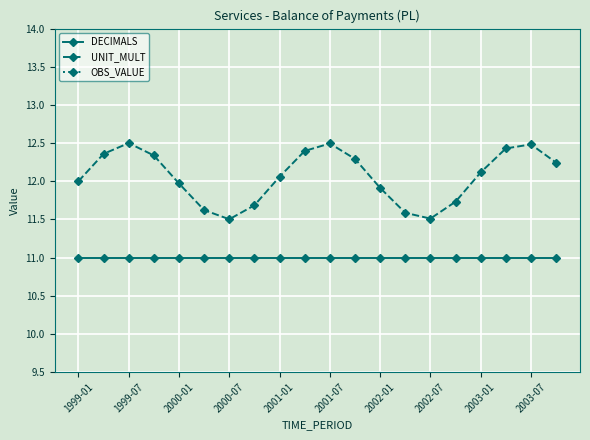

Reading left to right, transcribe all the data shown in this chart.

DECIMALS: 11.0	11.0	11.0	11.0	11.0	11.0	11.0	11.0	11.0	11.0	11.0	11.0	11.0	11.0	11.0	11.0	11.0	11.0	11.0	11.0
UNIT_MULT: 12.0	12.4	12.5	12.3	12.0	11.6	11.5	11.7	12.1	12.4	12.5	12.3	11.9	11.6	11.5	11.7	12.1	12.4	12.5	12.2
OBS_VALUE: 17.3	17.2	17.1	16.8	16.7	16.7	16.9	17.1	17.2	17.3	17.2	17.0	16.8	16.7	16.7	16.9	17.1	17.2	17.3	17.2